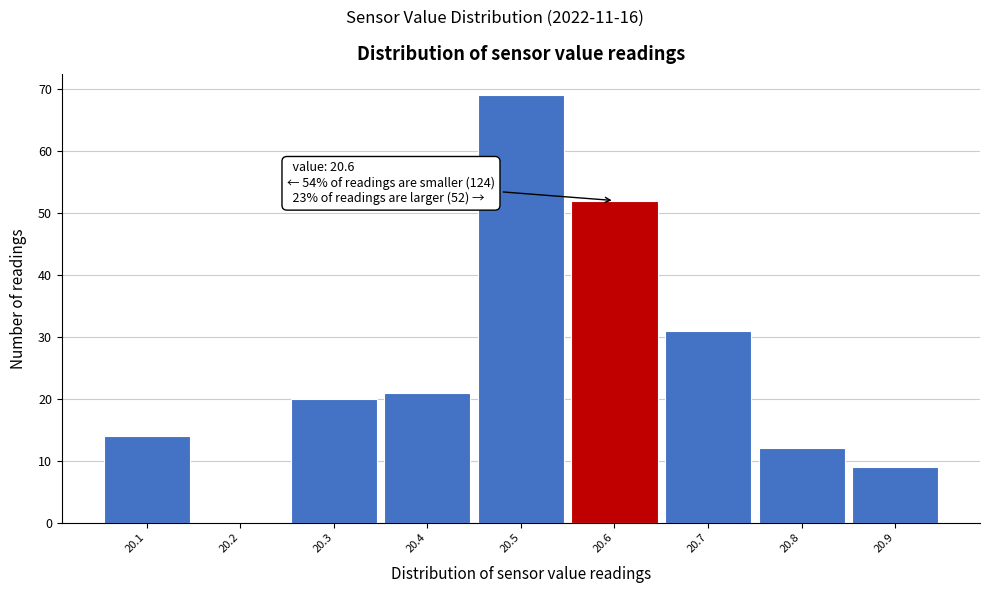

Which range on the x-axis has the tallest bar?

20.45 to 20.55